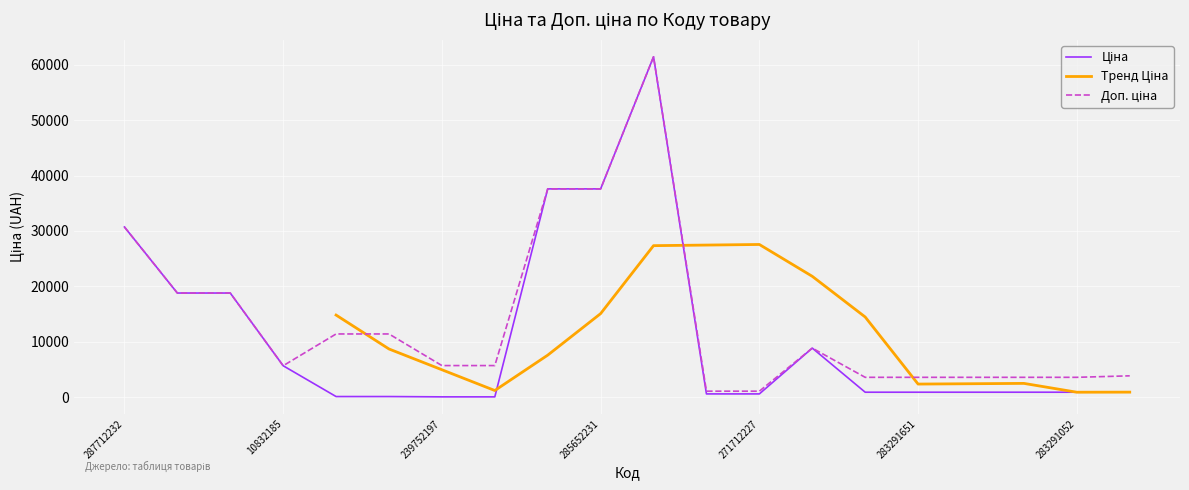

True or false: Доп. ціна has a value of 11410.0 at 239792196.

True